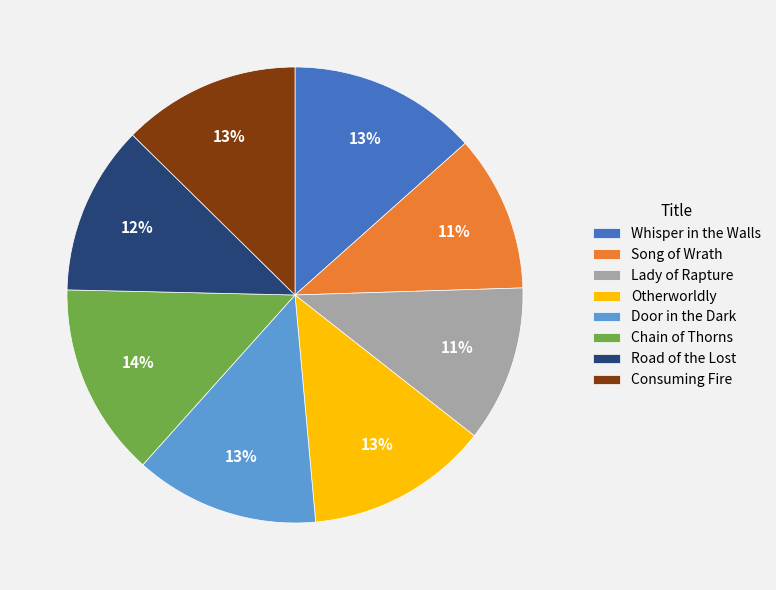

Is it true that Road of the Lost is 3% of the pie?

False